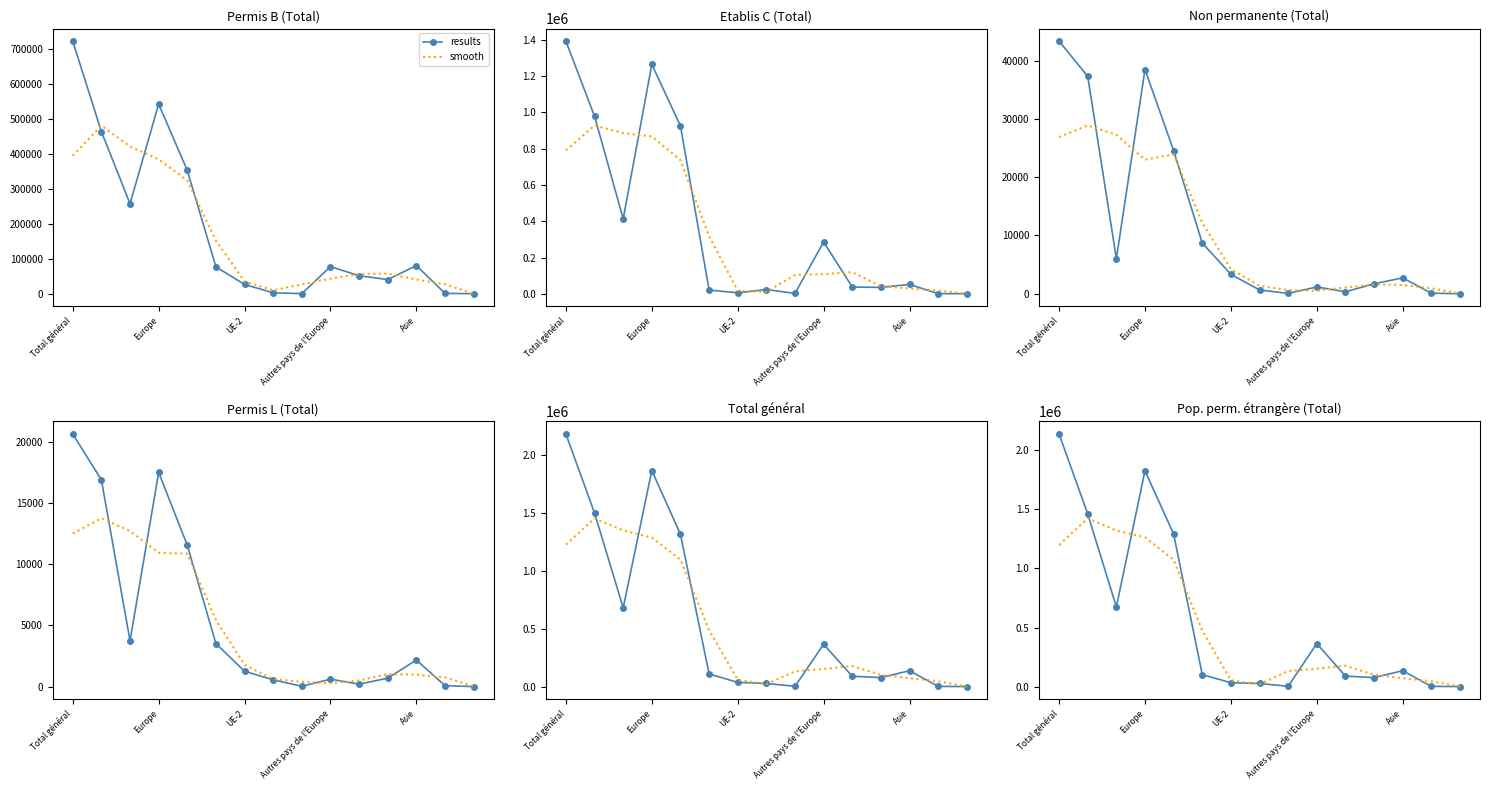

How many values in the smooth series are below 153192?

7